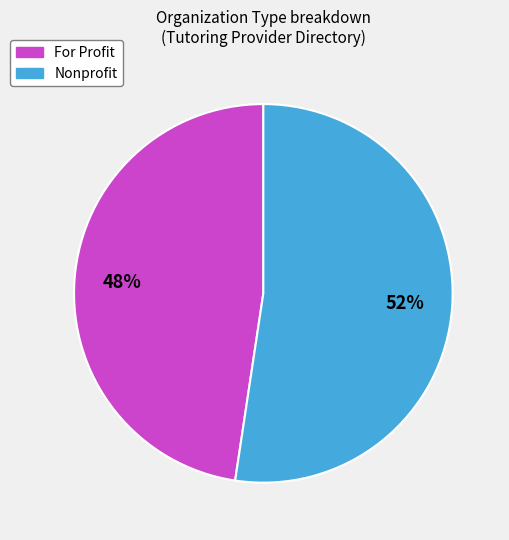

What is the ratio of the value at For Profit to the value at Nonprofit?

0.9